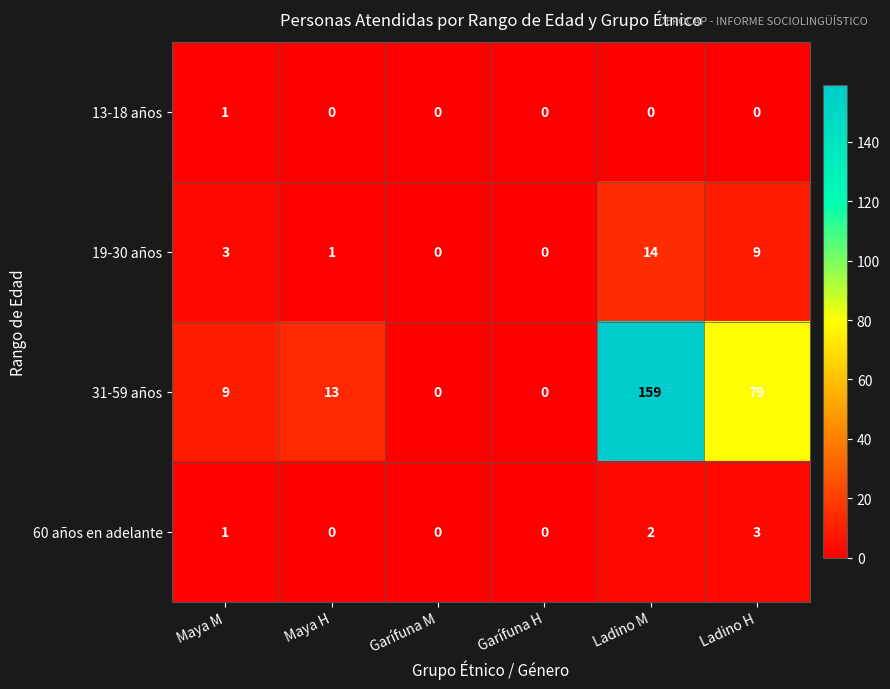

Count the 60 años en adelante values in the range 0 to 2.

5